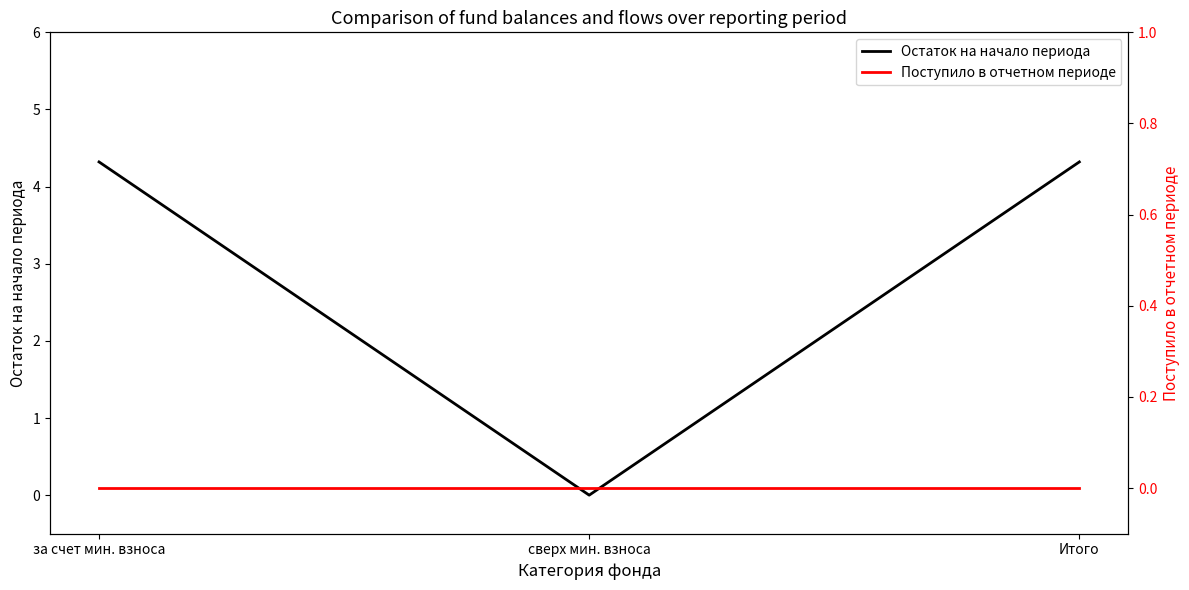

What is the label of the 1st point from the left?

за счет мин. взноса